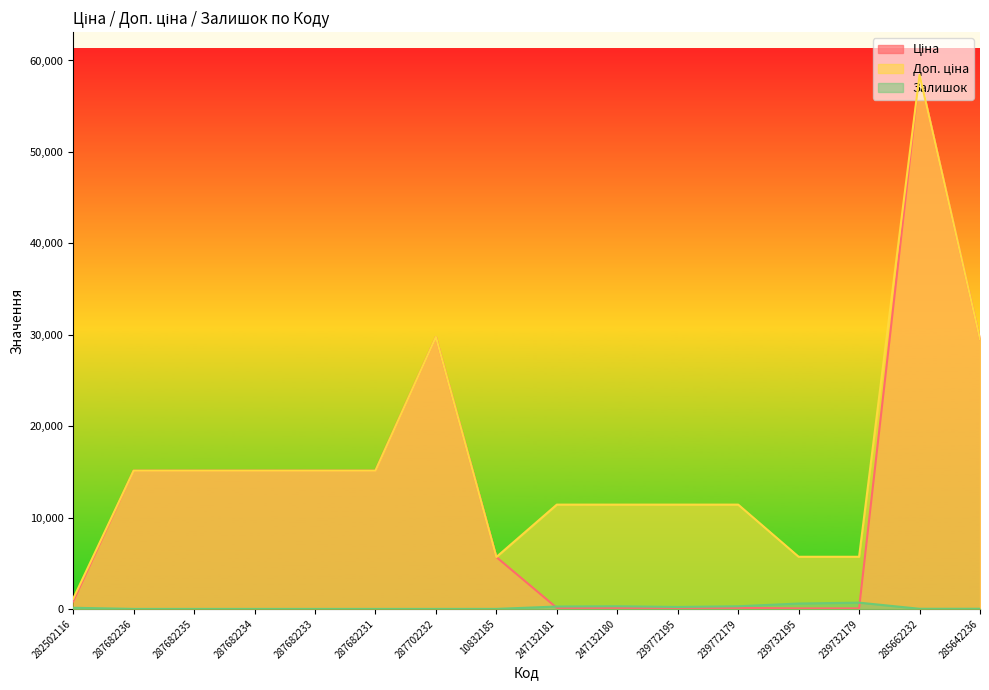

At which label does Ціна first exceed 15120?

287702232